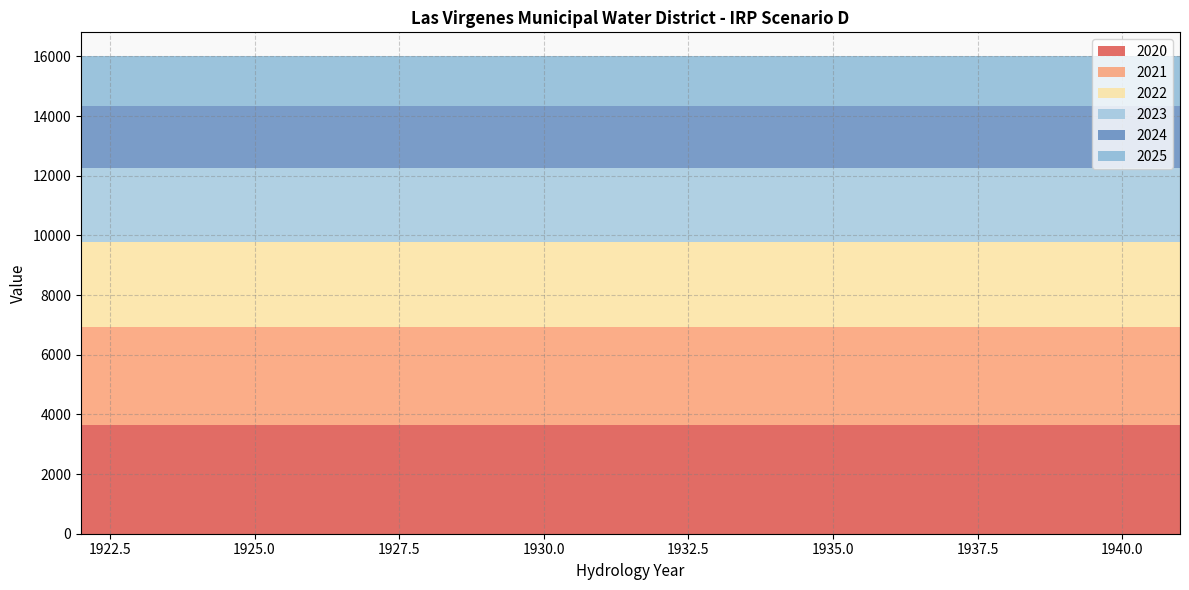

Reading left to right, list all the values displayed in this chart.

2020: 1922=3652.0	1923=3652.0	1924=3652.0	1925=3652.0	1926=3652.0	1927=3652.0	1928=3652.0	1929=3652.0	1930=3652.0	1931=3652.0	1932=3652.0	1933=3652.0	1934=3652.0	1935=3652.0	1936=3652.0	1937=3652.0	1938=3652.0	1939=3652.0	1940=3652.0	1941=3652.0
2021: 1922=3263.0	1923=3263.0	1924=3263.0	1925=3263.0	1926=3263.0	1927=3263.0	1928=3263.0	1929=3263.0	1930=3263.0	1931=3263.0	1932=3263.0	1933=3263.0	1934=3263.0	1935=3263.0	1936=3263.0	1937=3263.0	1938=3263.0	1939=3263.0	1940=3263.0	1941=3263.0
2022: 1922=2870.6	1923=2870.6	1924=2870.6	1925=2870.6	1926=2870.6	1927=2870.6	1928=2870.6	1929=2870.6	1930=2870.6	1931=2870.6	1932=2870.6	1933=2870.6	1934=2870.6	1935=2870.6	1936=2870.6	1937=2870.6	1938=2870.6	1939=2870.6	1940=2870.6	1941=2870.6
2023: 1922=2474.8	1923=2474.8	1924=2474.8	1925=2474.8	1926=2474.8	1927=2474.8	1928=2474.8	1929=2474.8	1930=2474.8	1931=2474.8	1932=2474.8	1933=2474.8	1934=2474.8	1935=2474.8	1936=2474.8	1937=2474.8	1938=2474.8	1939=2474.8	1940=2474.8	1941=2474.8
2024: 1922=2075.7	1923=2075.7	1924=2075.7	1925=2075.7	1926=2075.7	1927=2075.7	1928=2075.7	1929=2075.7	1930=2075.7	1931=2075.7	1932=2075.7	1933=2075.7	1934=2075.7	1935=2075.7	1936=2075.7	1937=2075.7	1938=2075.7	1939=2075.7	1940=2075.7	1941=2075.7
2025: 1922=1673.5	1923=1673.5	1924=1673.5	1925=1673.5	1926=1673.5	1927=1673.5	1928=1673.5	1929=1673.5	1930=1673.5	1931=1673.5	1932=1673.5	1933=1673.5	1934=1673.5	1935=1673.5	1936=1673.5	1937=1673.5	1938=1673.5	1939=1673.5	1940=1673.5	1941=1673.5